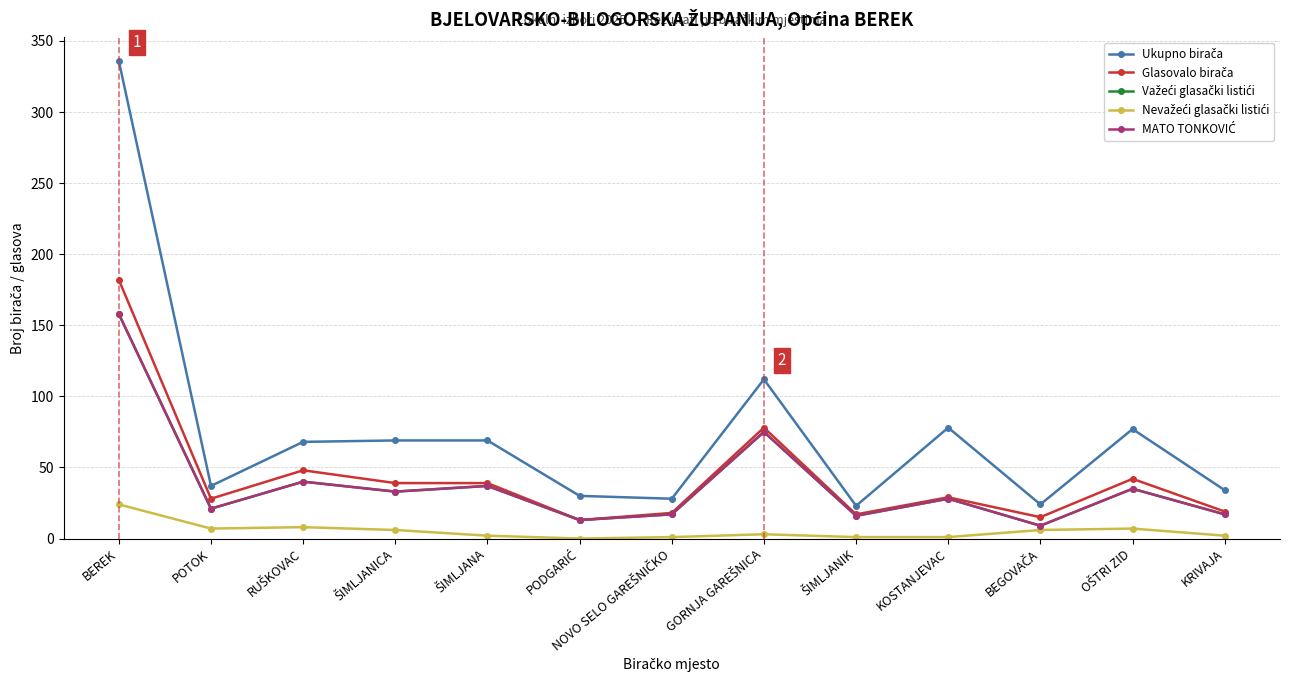

Is the value of Ukupno birača at BEREK greater than the value of Važeći glasački listići at ŠIMLJANICA?

Yes